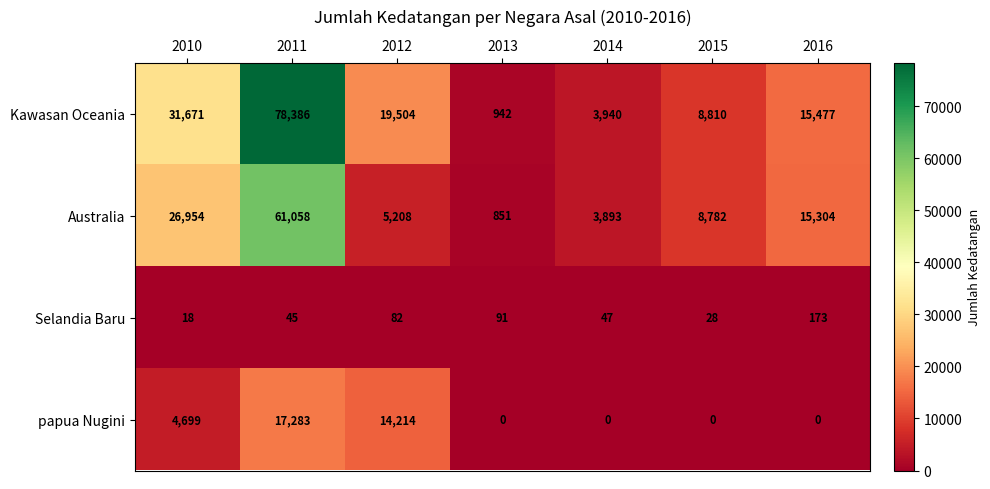

What is the difference between the Selandia Baru values at 2010 and 2013?

73